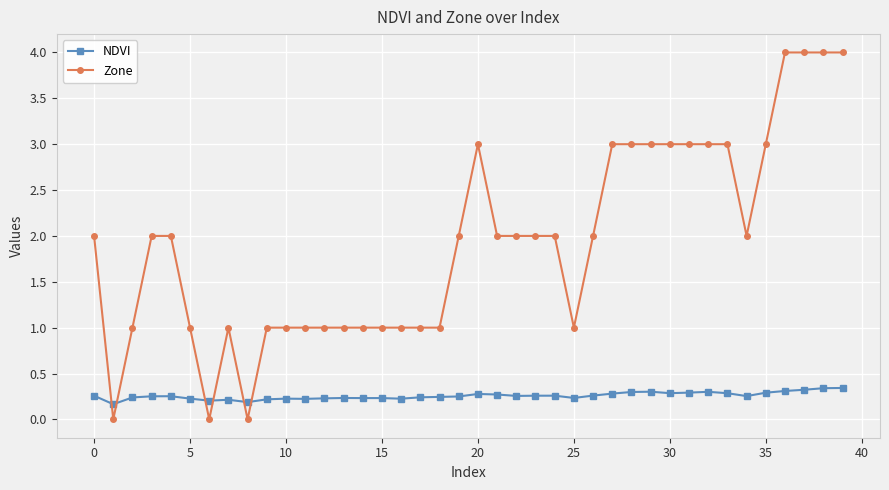

What is the difference between the maximum and minimum values in the Zone series?

4.0